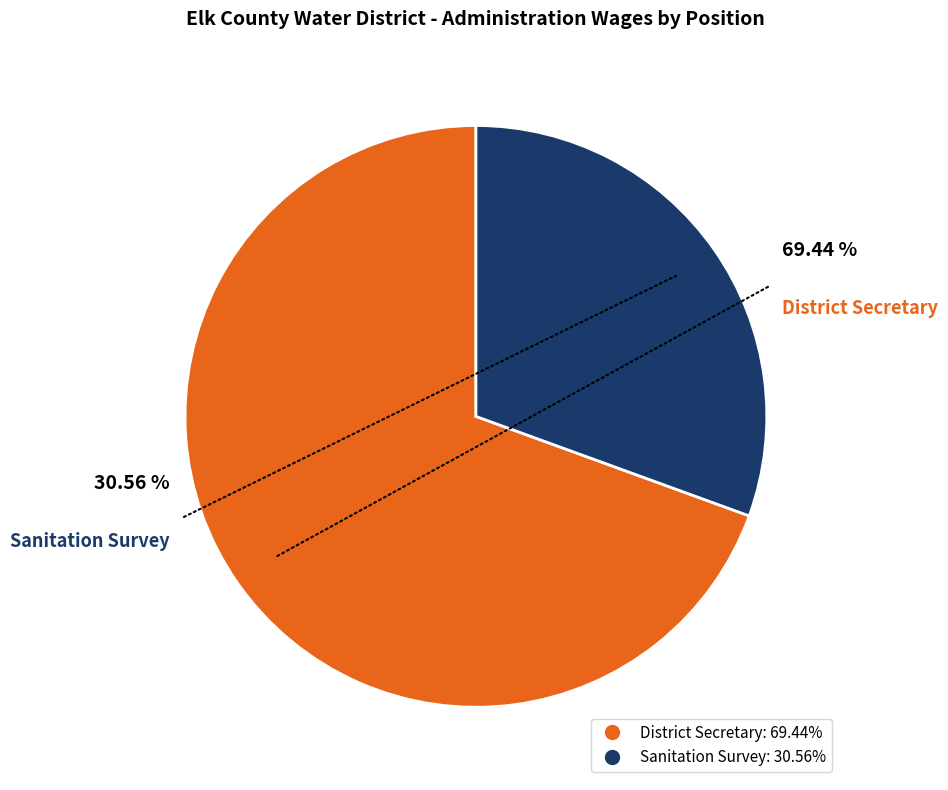

To the nearest percent, what is the difference between the largest and smallest slice percentages?

39%